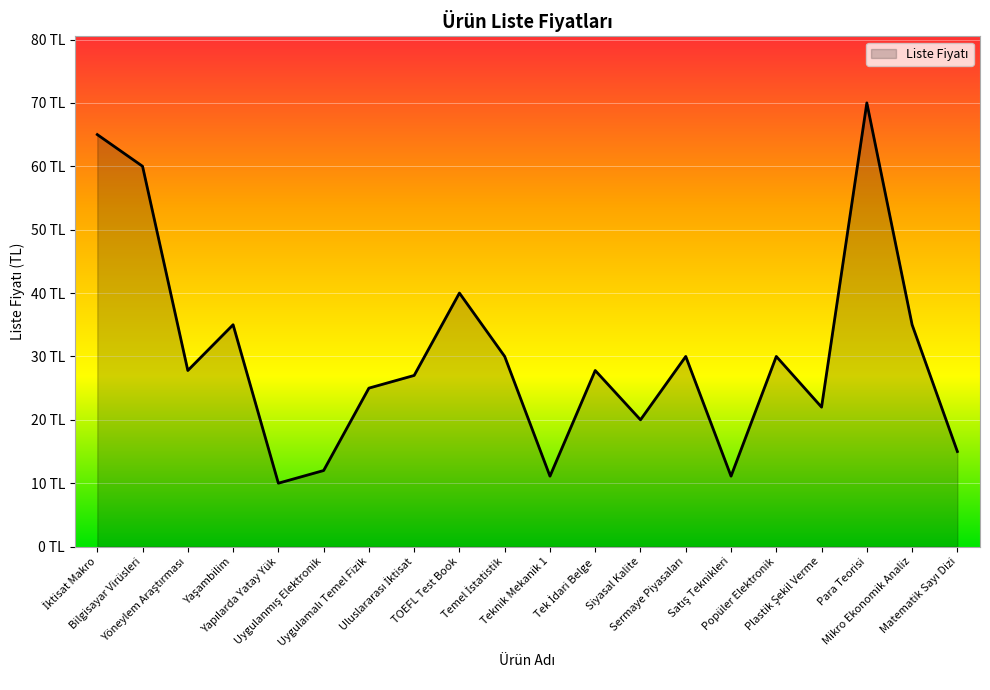

Rank the categories by value from highest to lowest.

Para Teorisi, İktisat Makro, Bilgisayar Virüsleri, TOEFL Test Book, Yaşambilim, Mikro Ekonomik Analiz, Temel İstatistik, Sermaye Piyasaları, Popüler Elektronik, Yöneylem Araştırması, Tek İdari Belge, Uluslararası İktisat, Uygulamalı Temel Fizik, Plastik Şekil Verme, Siyasal Kalite, Matematik Sayı Dizi, Uygulanmış Elektronik, Teknik Mekanik 1, Satış Teknikleri, Yapılarda Yatay Yük